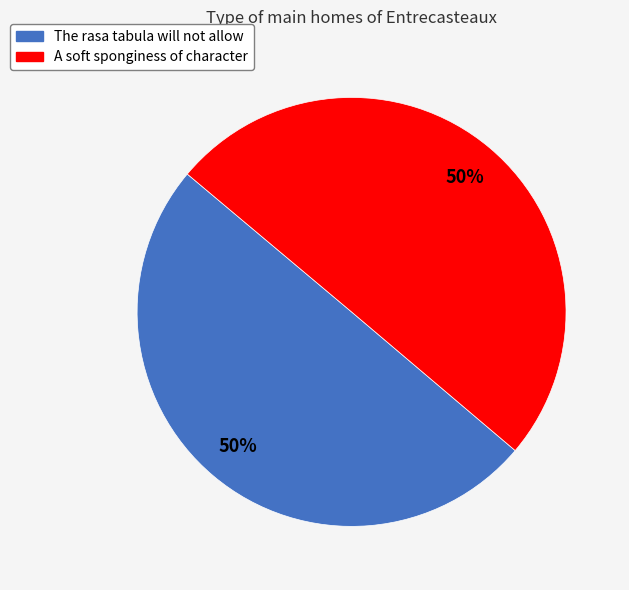

To the nearest percent, what percentage of the pie is The rasa tabula will not allow?

50%